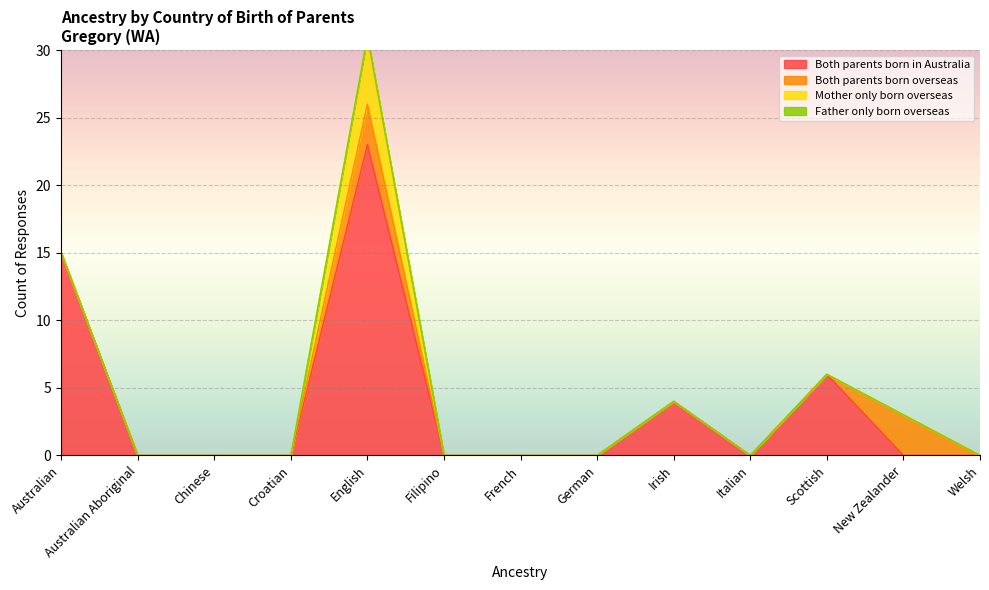

The Both parents born in Australia series shows -8 at Filipino. True or false?

False